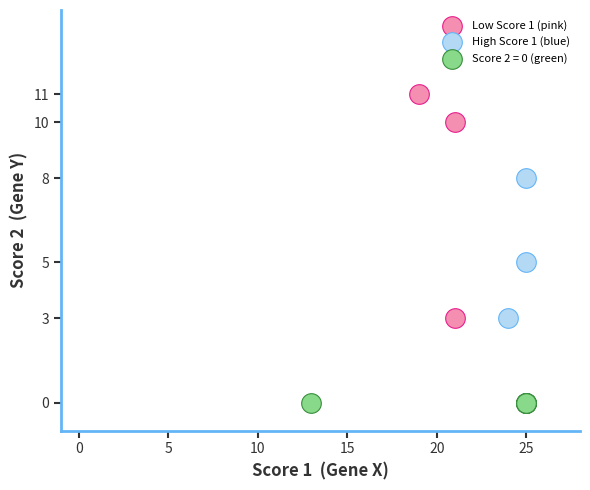

What are all the series names shown in the legend?

Low Score 1 (pink), High Score 1 (blue), Score 2 = 0 (green)